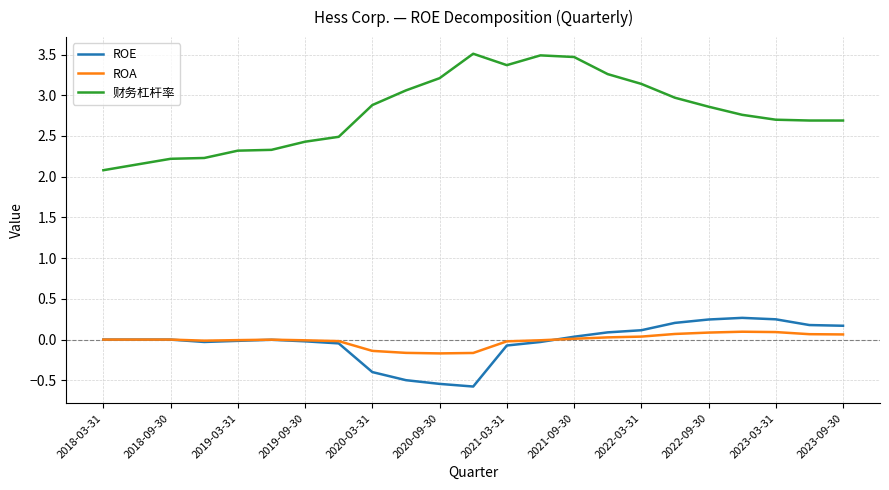

What is the maximum value for ROE?

0.3